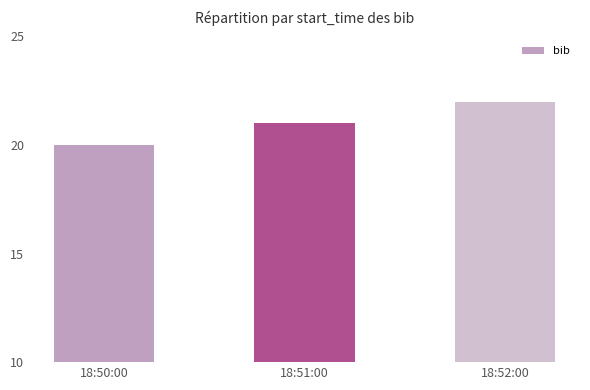

Reading left to right, list all the values displayed in this chart.

18:50:00=20	18:51:00=21	18:52:00=22